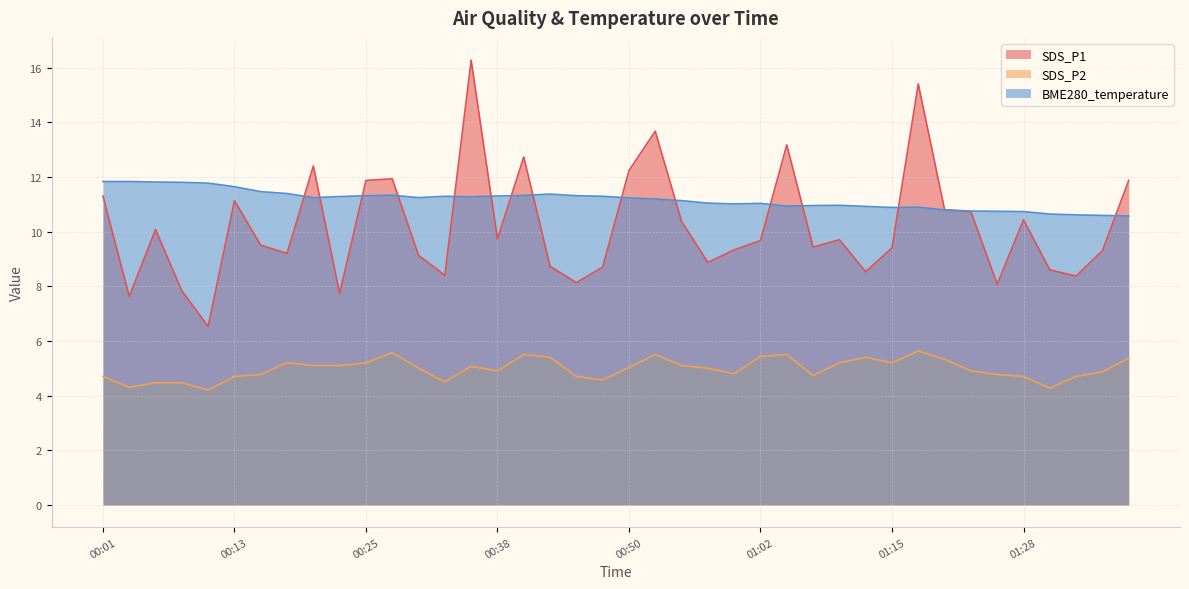

What is the difference between the second highest and second lowest values in the SDS_P1 series?

7.8